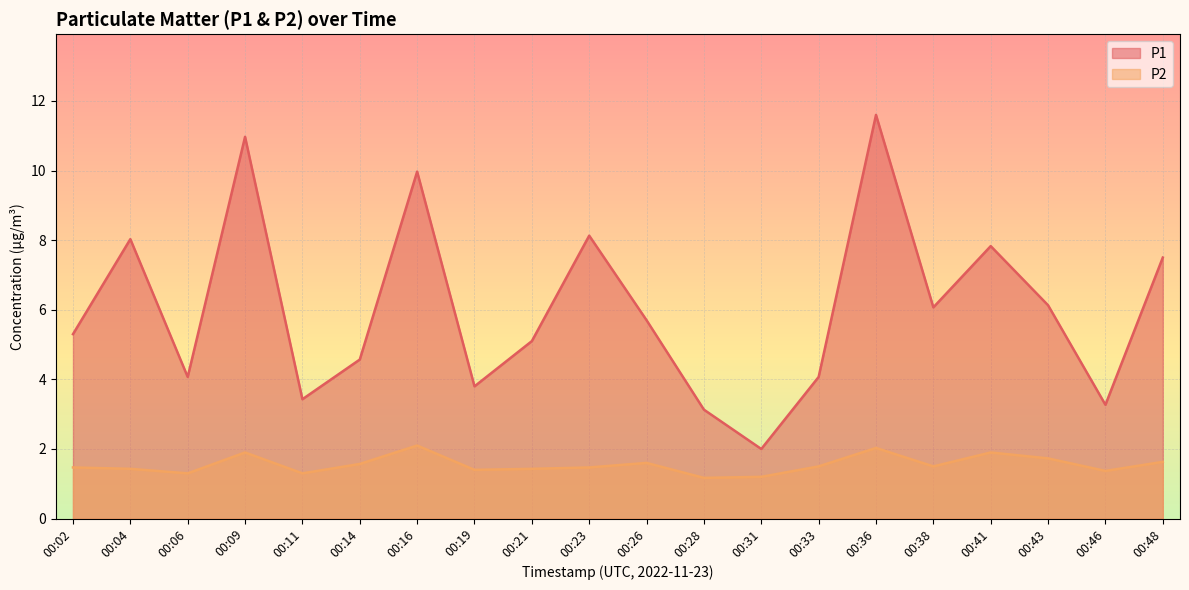

List the labels in order of P2 value, largest first.

00:16, 00:36, 00:09, 00:41, 00:43, 00:48, 00:26, 00:14, 00:33, 00:38, 00:02, 00:23, 00:04, 00:21, 00:19, 00:46, 00:06, 00:11, 00:31, 00:28